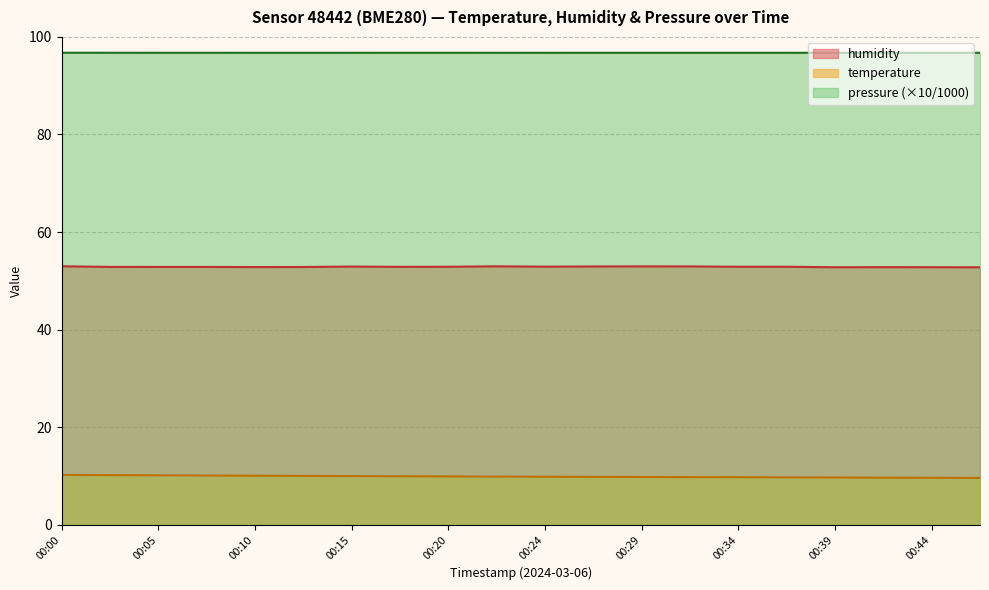

At which label does humidity reach its peak?

00:00